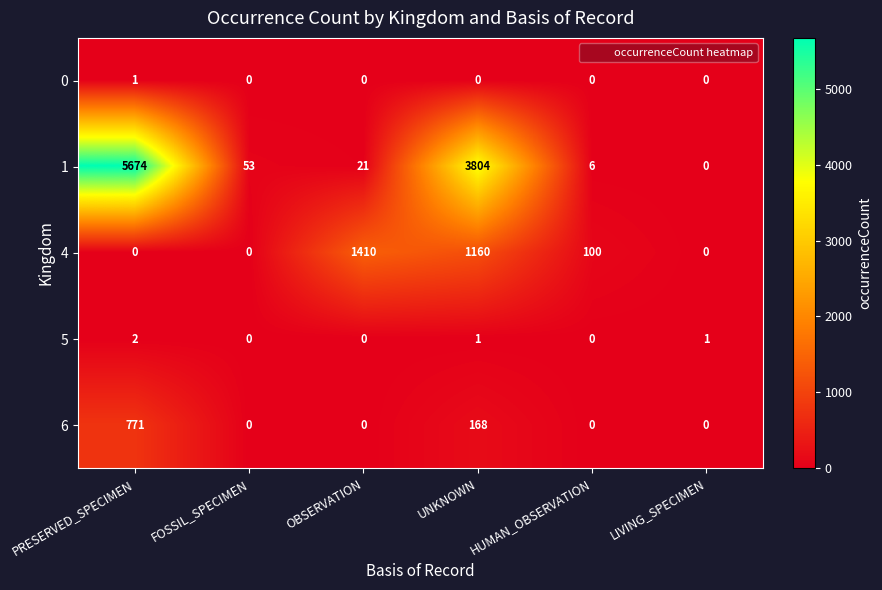

The value of 0 at OBSERVATION is 1. True or false?

False